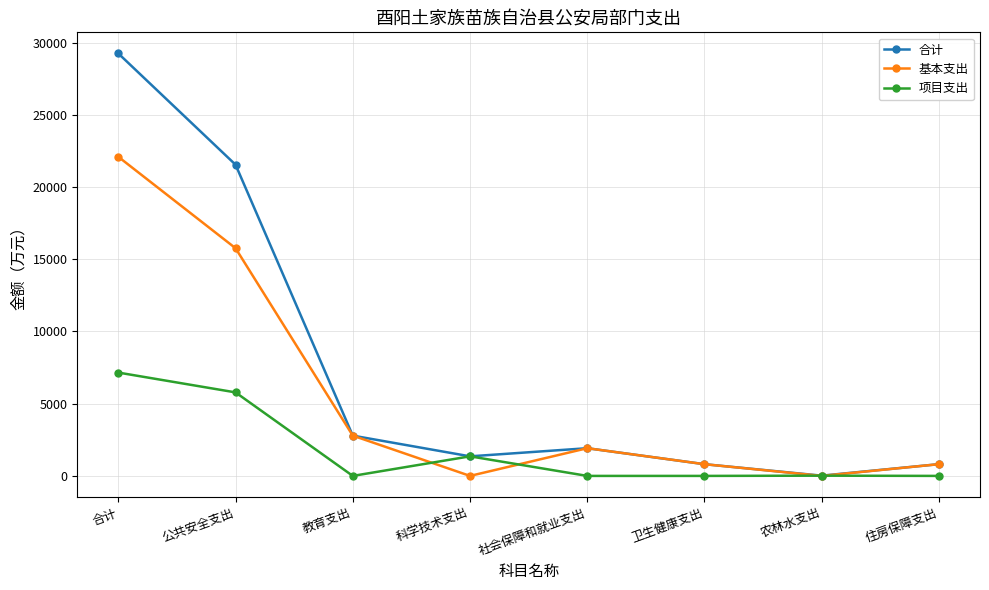

What is the difference between the 合计 values at 农林水支出 and 社会保障和就业支出?

1900.9